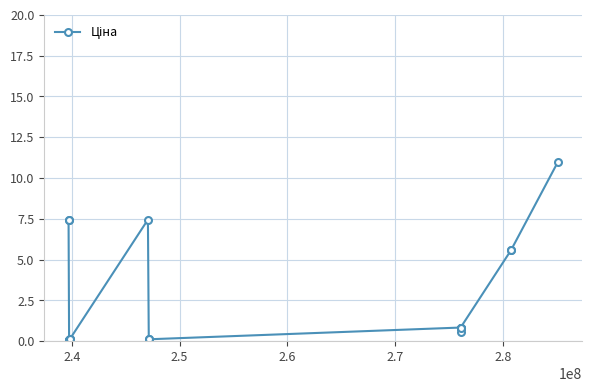

What is the difference between the maximum and minimum values?

10.9